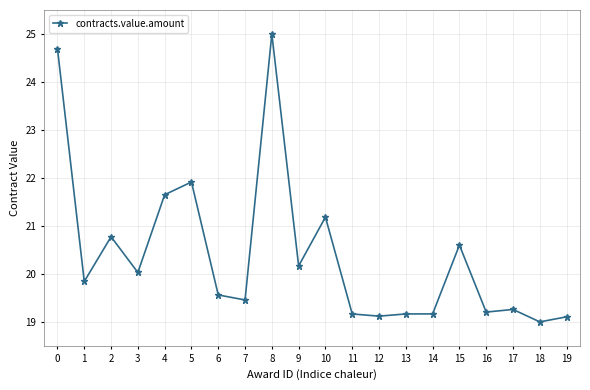

What is the value of the 8th point from the left?

19.5